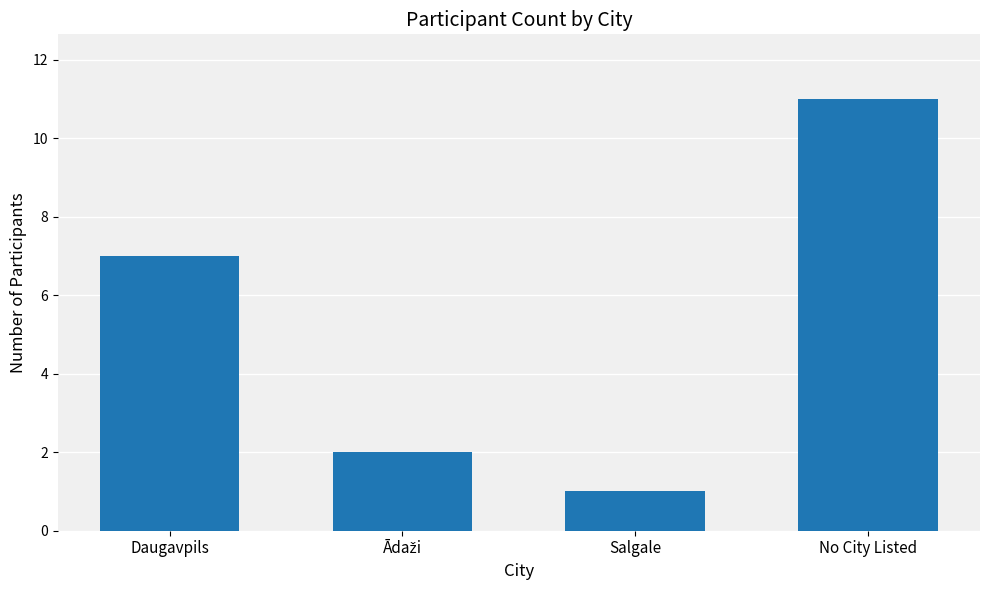

What is the difference between the second highest and second lowest values?

5